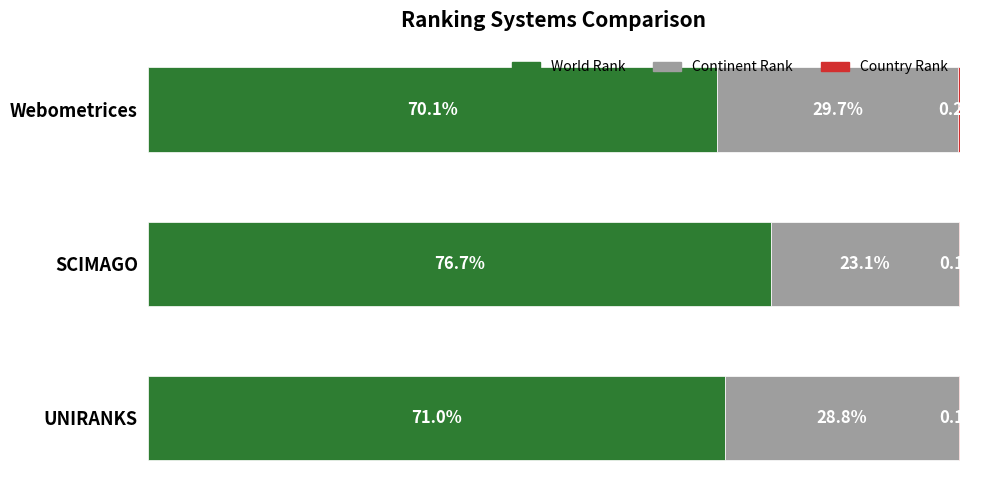

Does the chart contain any negative values?

No